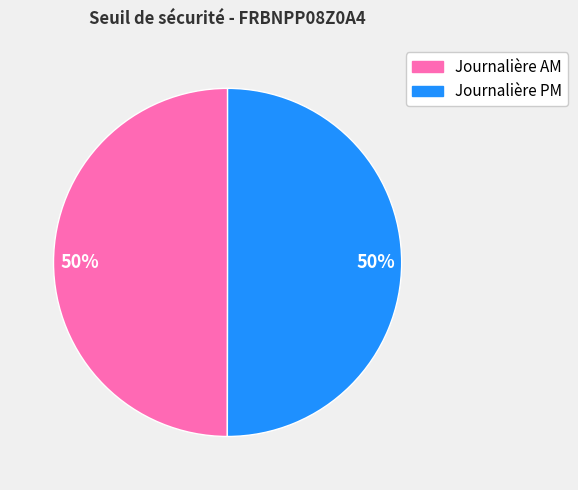

How many slices are in this pie chart?

2